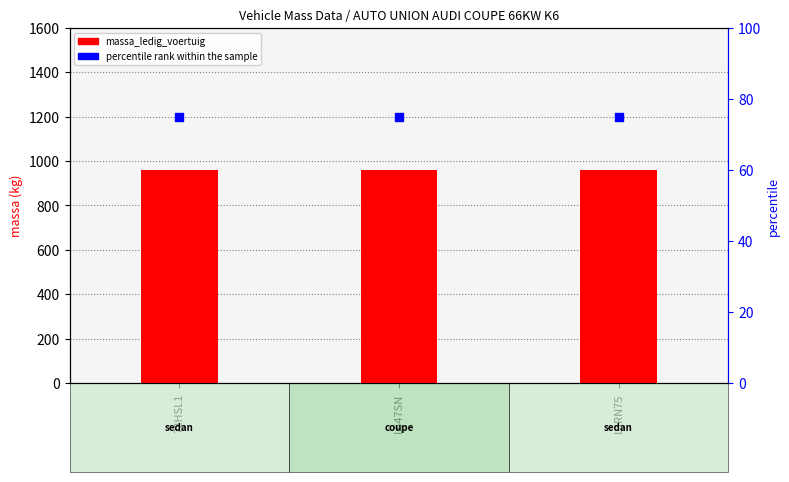

Is the value of percentile rank within the sample at L647SN greater than the value of massa_ledig_voertuig at 72HSL1?

No